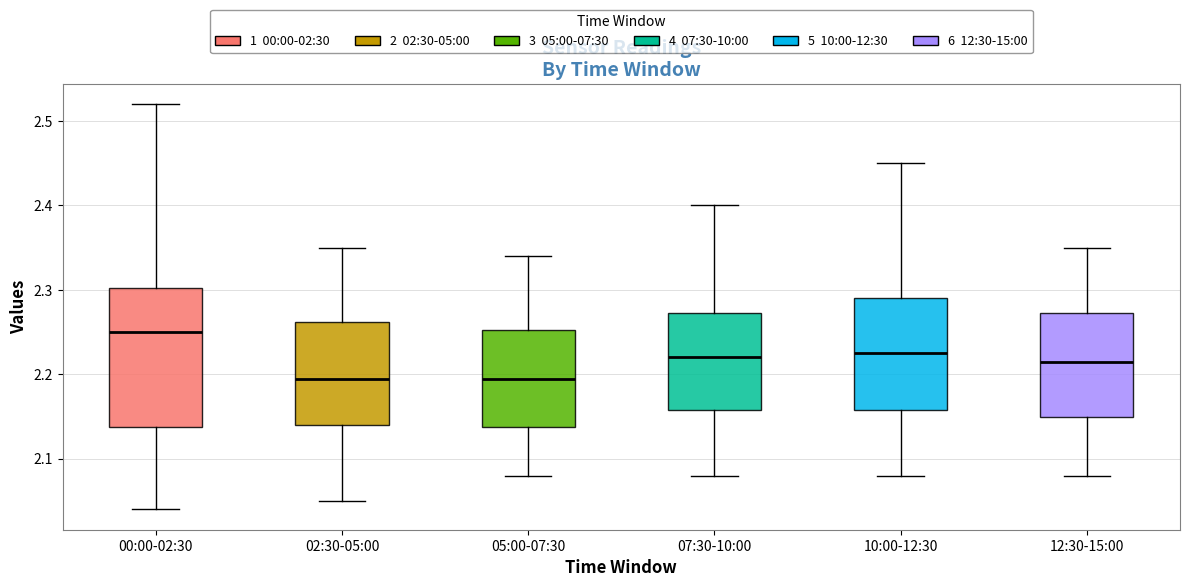

Where does the median line of the box for 07:30-10:00 sit on the y-axis? The values are not printed on the chart, so give them approximately, as read against the axis.

2.22